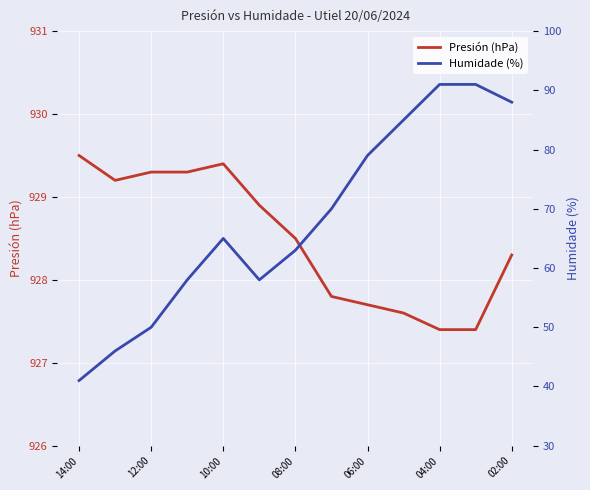

Is it true that Presión (hPa) equals 927.4 at 04:00?

True